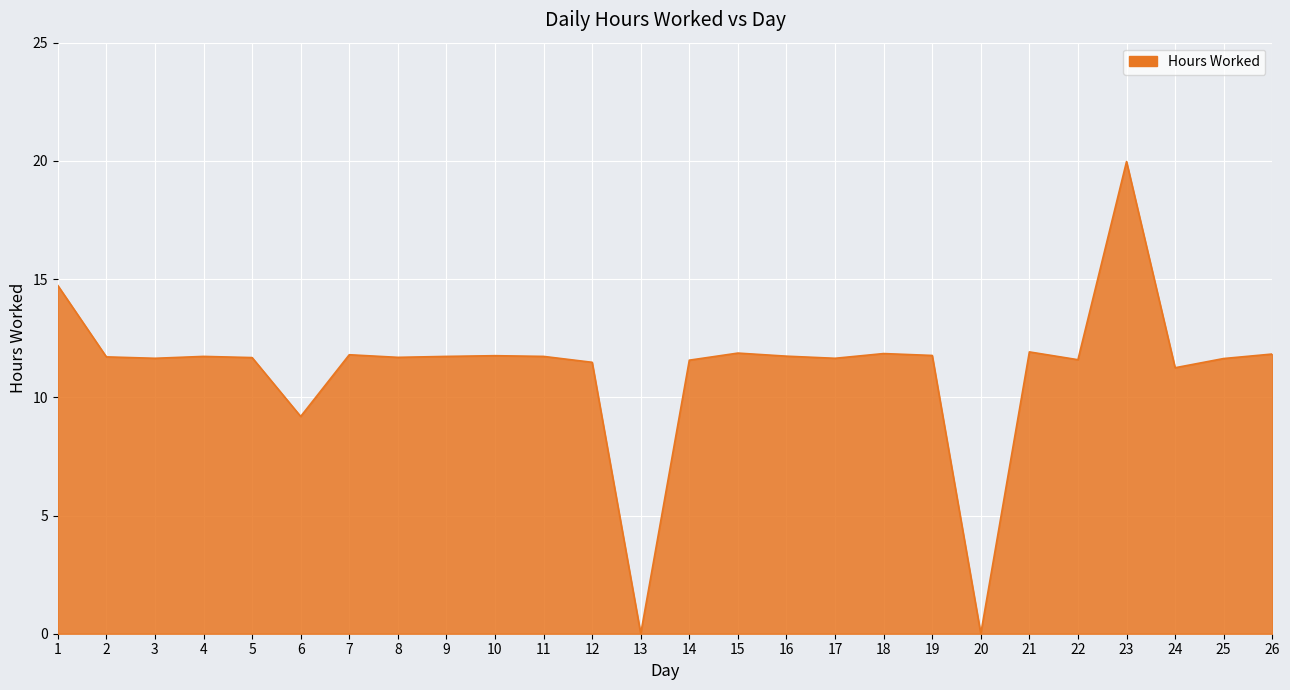

What is the maximum value shown in the chart?

20.0